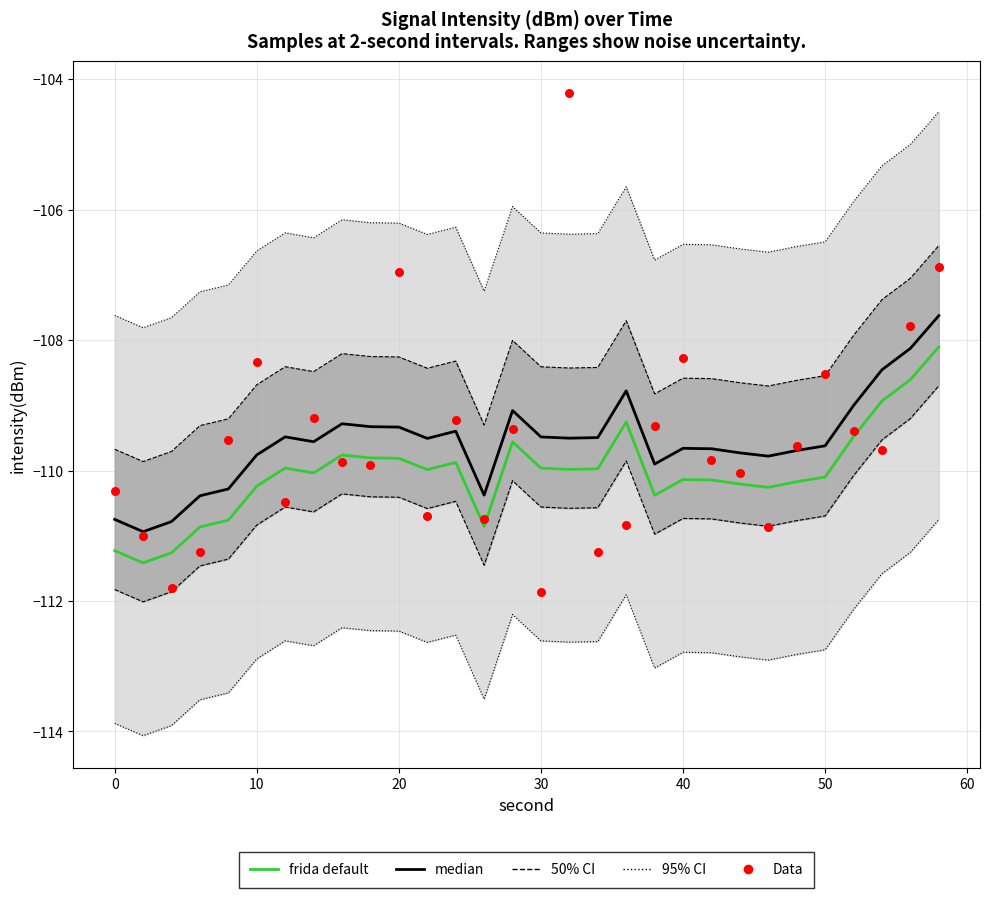

Which series contains the highest Y value?

Data